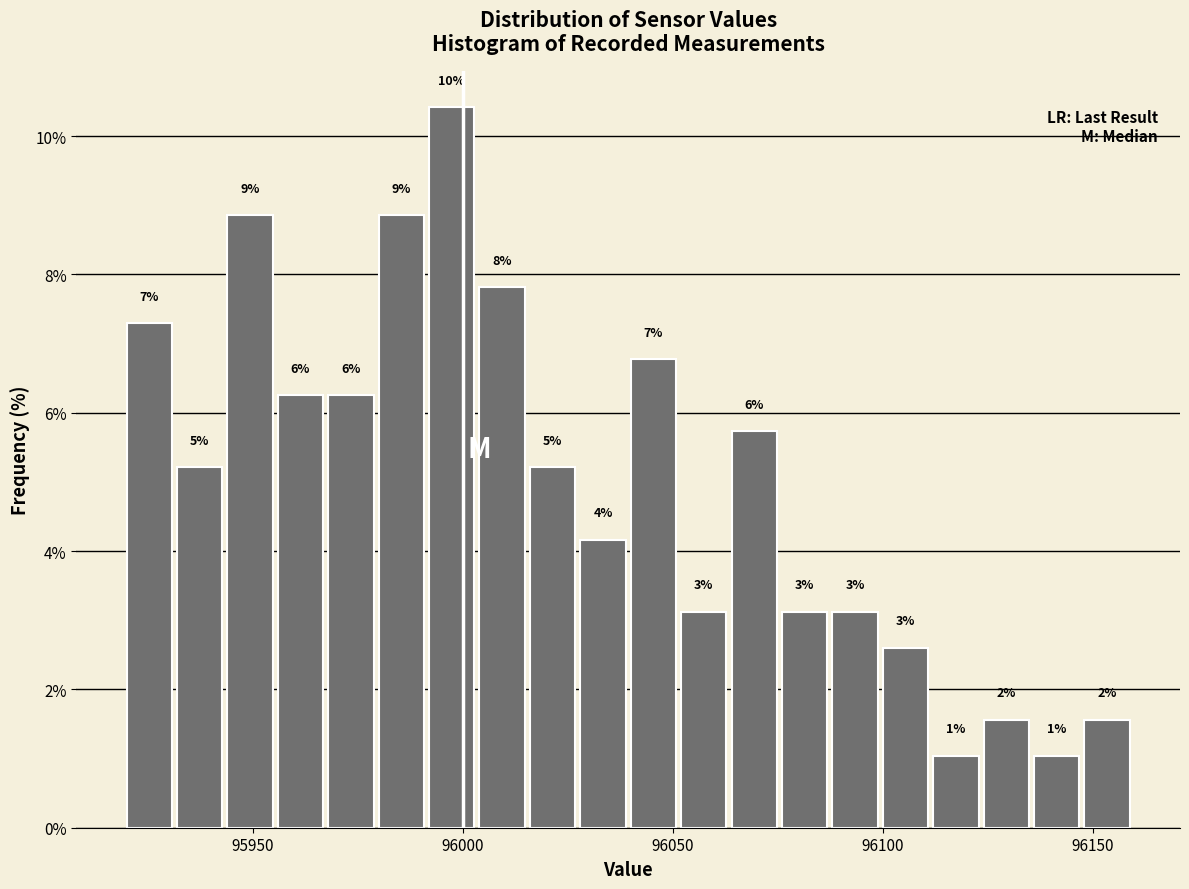

Read against the x-axis, roughly where is the centre of the tallest bar?

95995